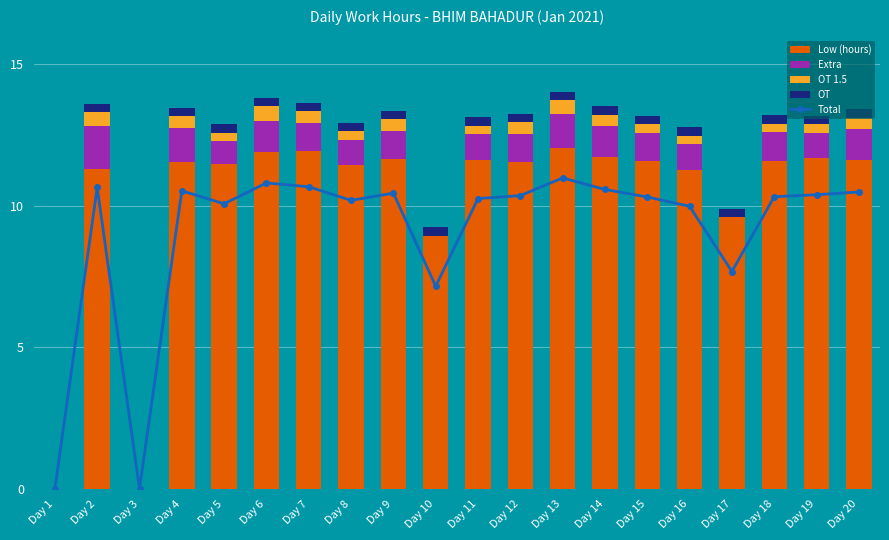

At which label does Low (hours) first exceed 11?

Day 2